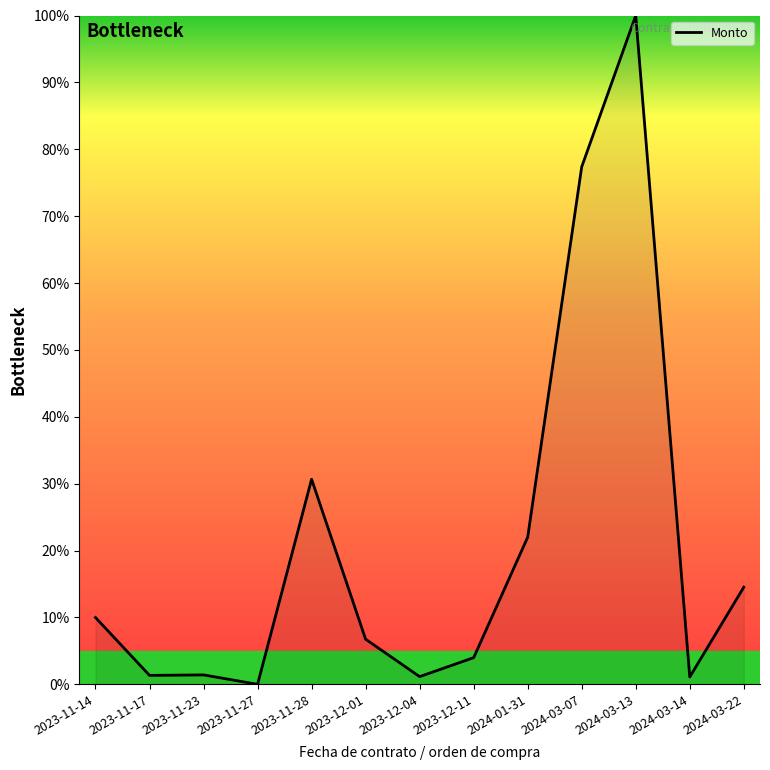

True or false: the data shows 179.0 at 2024-03-13.

False